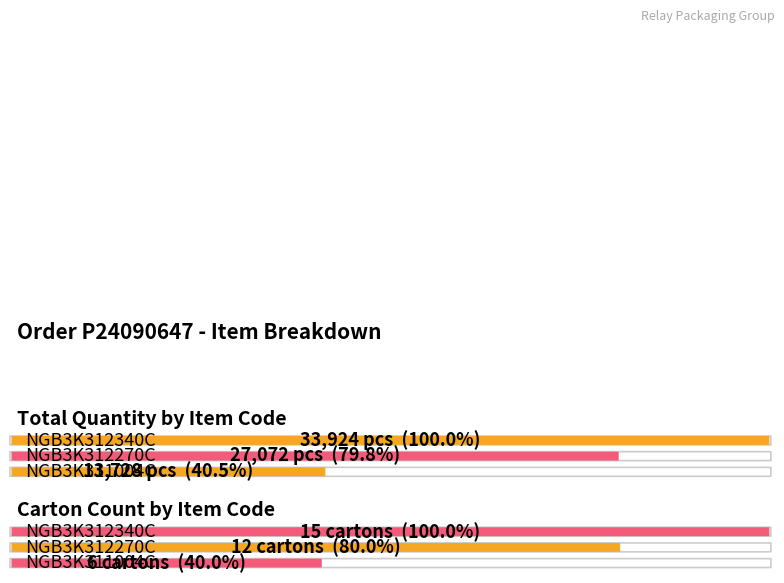

The value at NGB3K312340C Total Qty is 58705. True or false?

False